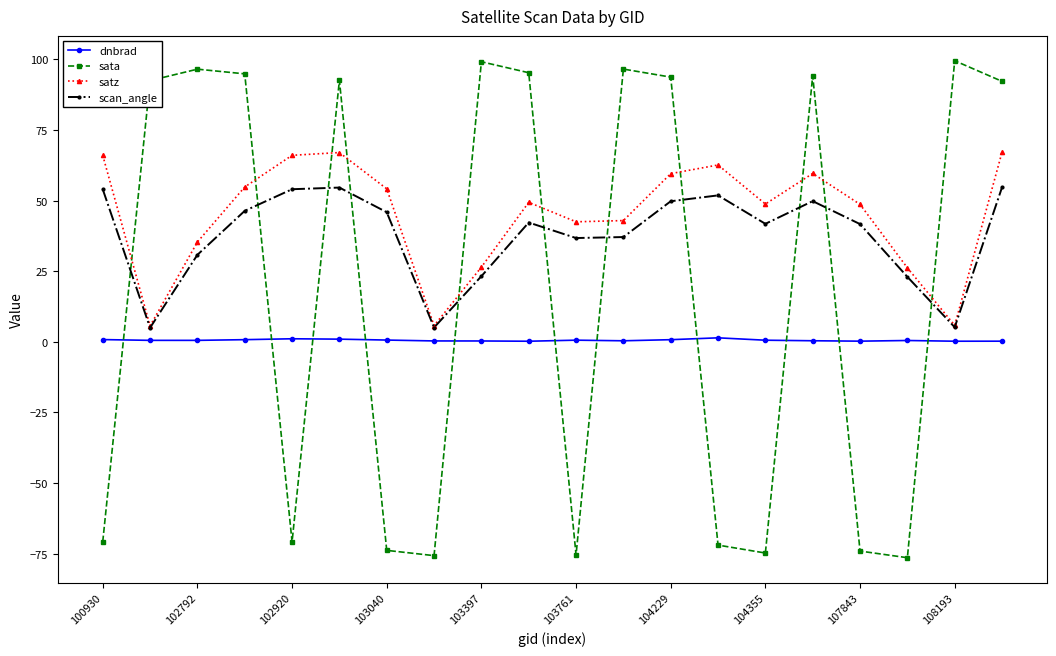

What is the value of the sata point at the 7th from the left?

-73.8